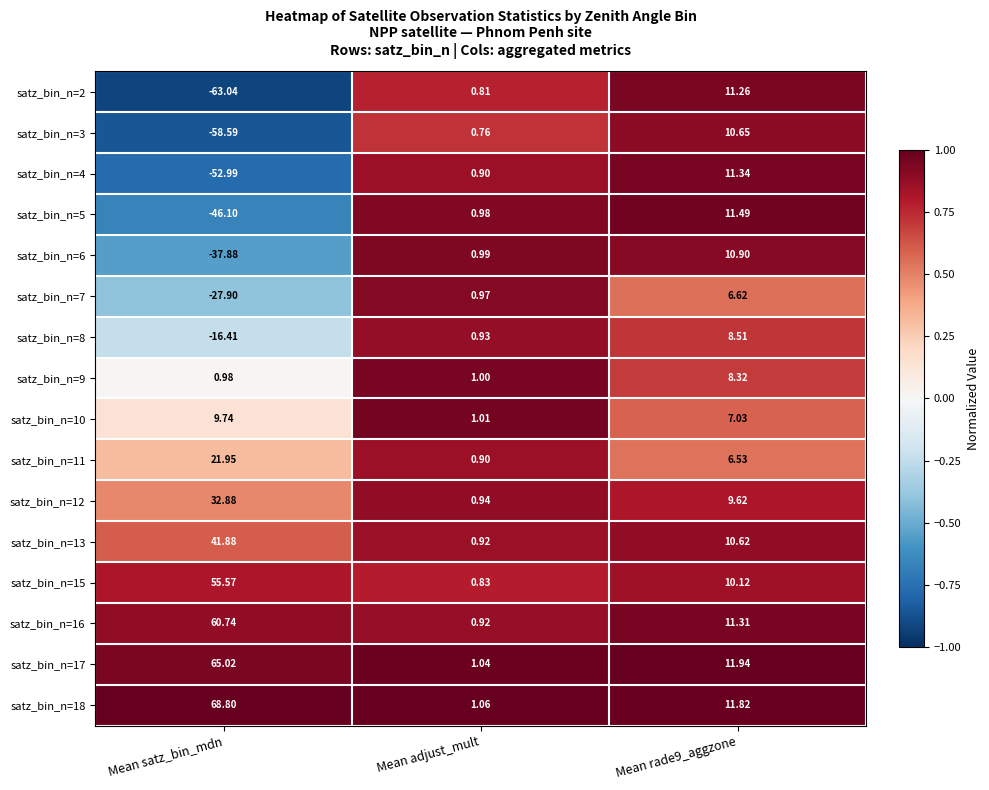

Between Mean adjust_mult and Mean rade9_aggzone, which series saw the biggest shift?

satz_bin_n=17